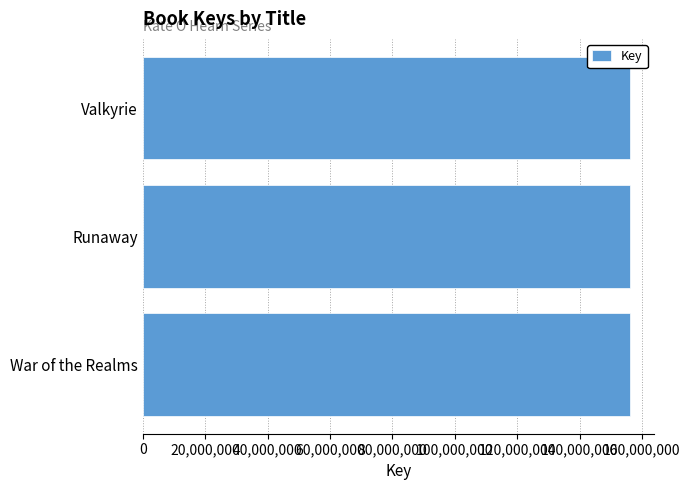

What is the approximate value at Valkyrie?

156007552